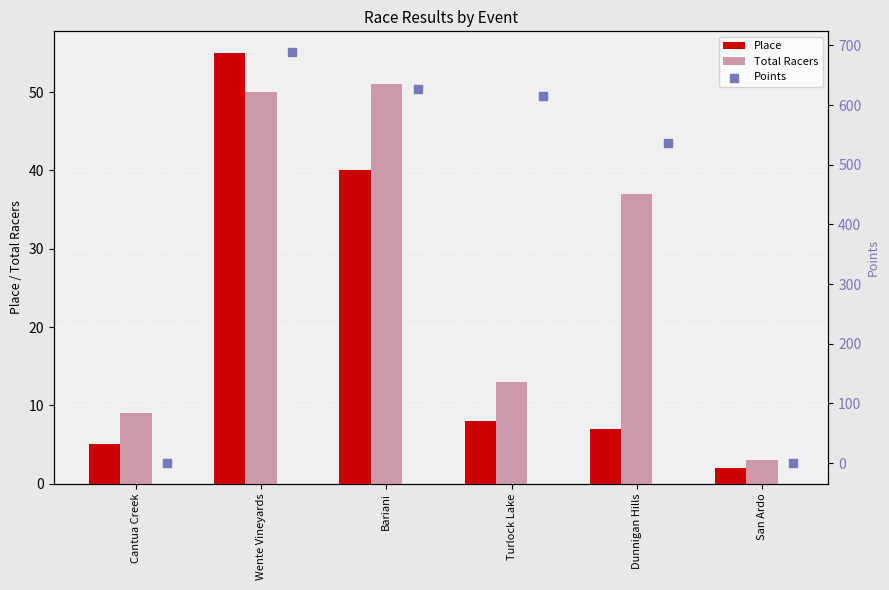

What are all the series names shown in the legend?

Place, Total Racers, Points